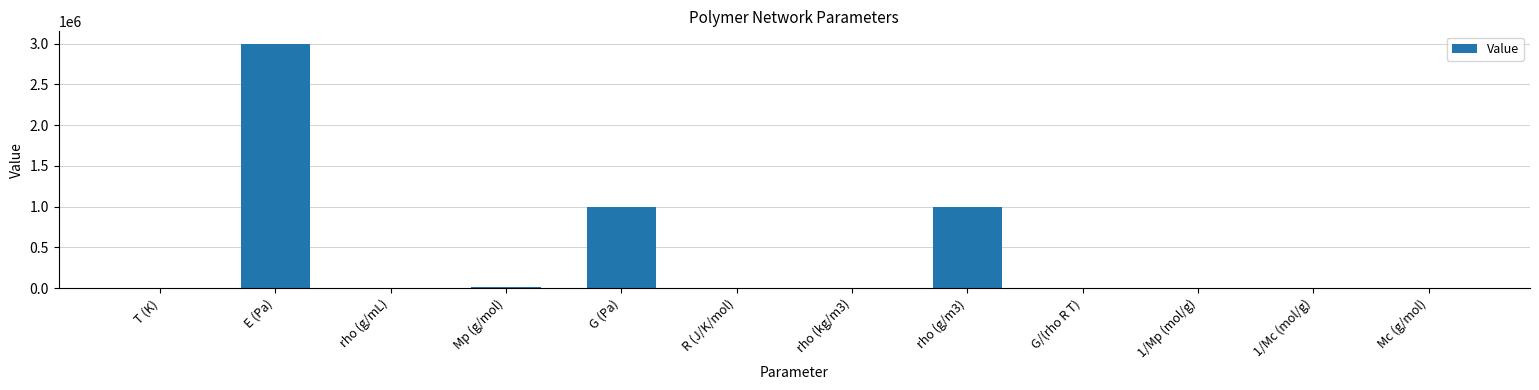

What is the maximum value shown in the chart?

3000000.0